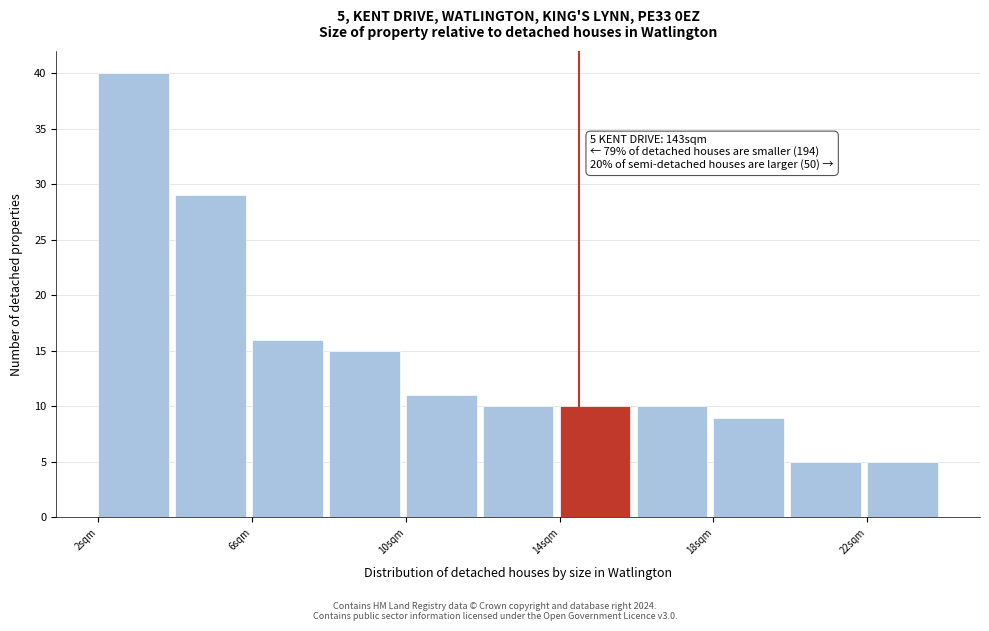

Over which range of the x-axis is the bar tallest?

2 to 4